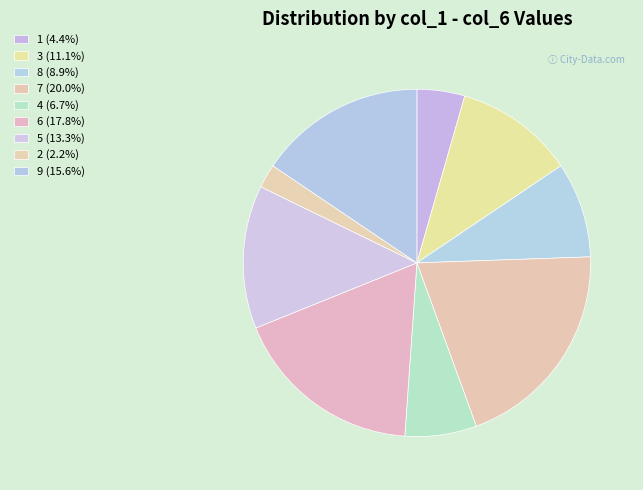

How many segments does this pie chart have?

9